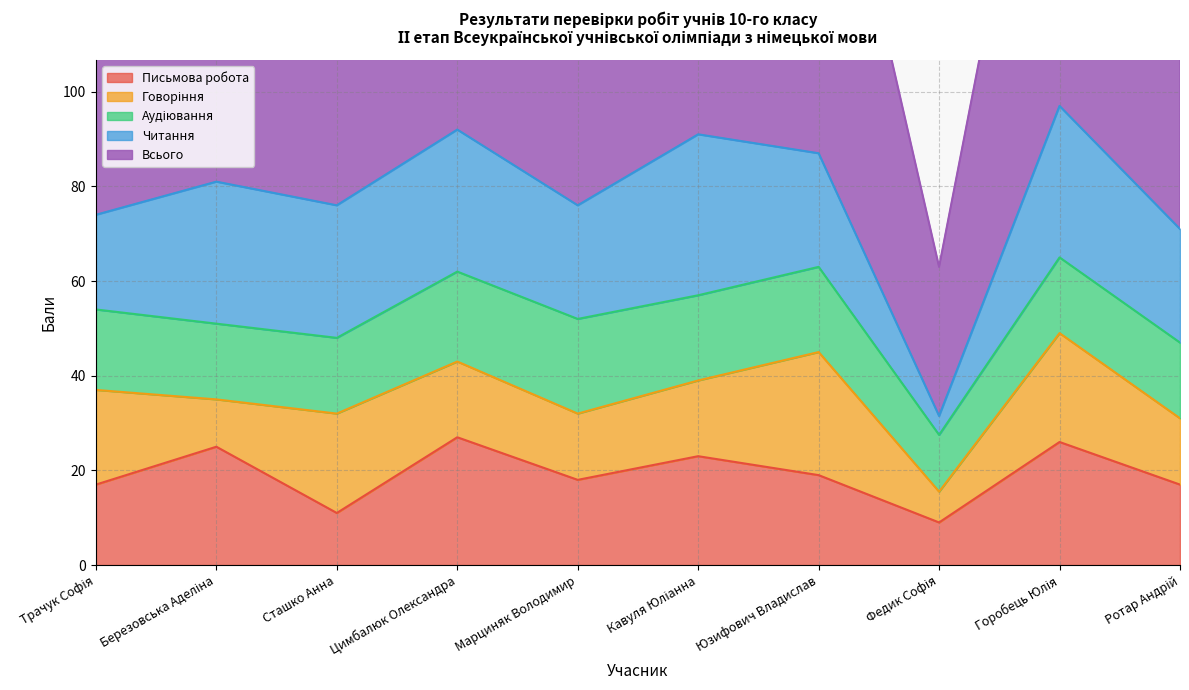

At how many categories does at least one series exceed 78?

5